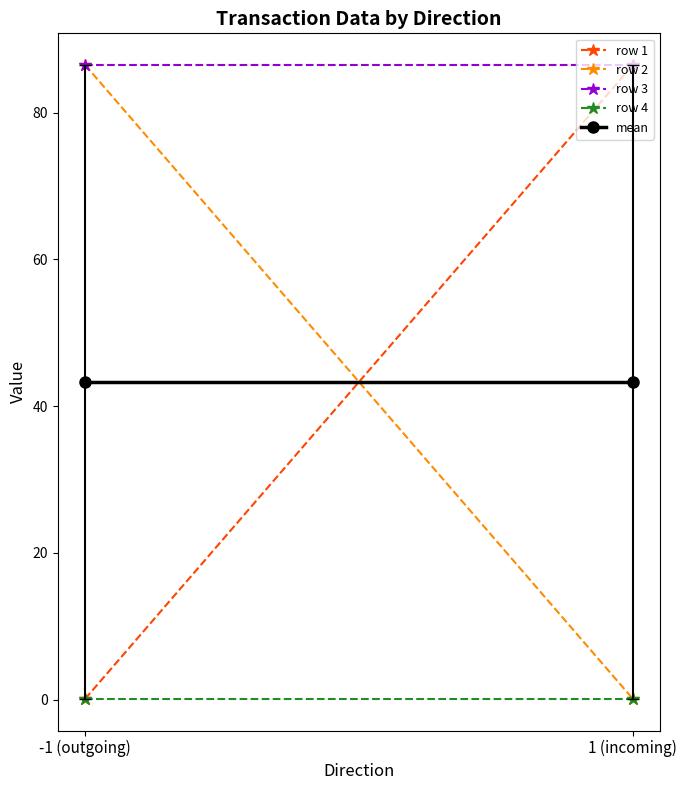

Rank the categories by row 2 value from highest to lowest.

-1 (outgoing), 1 (incoming)